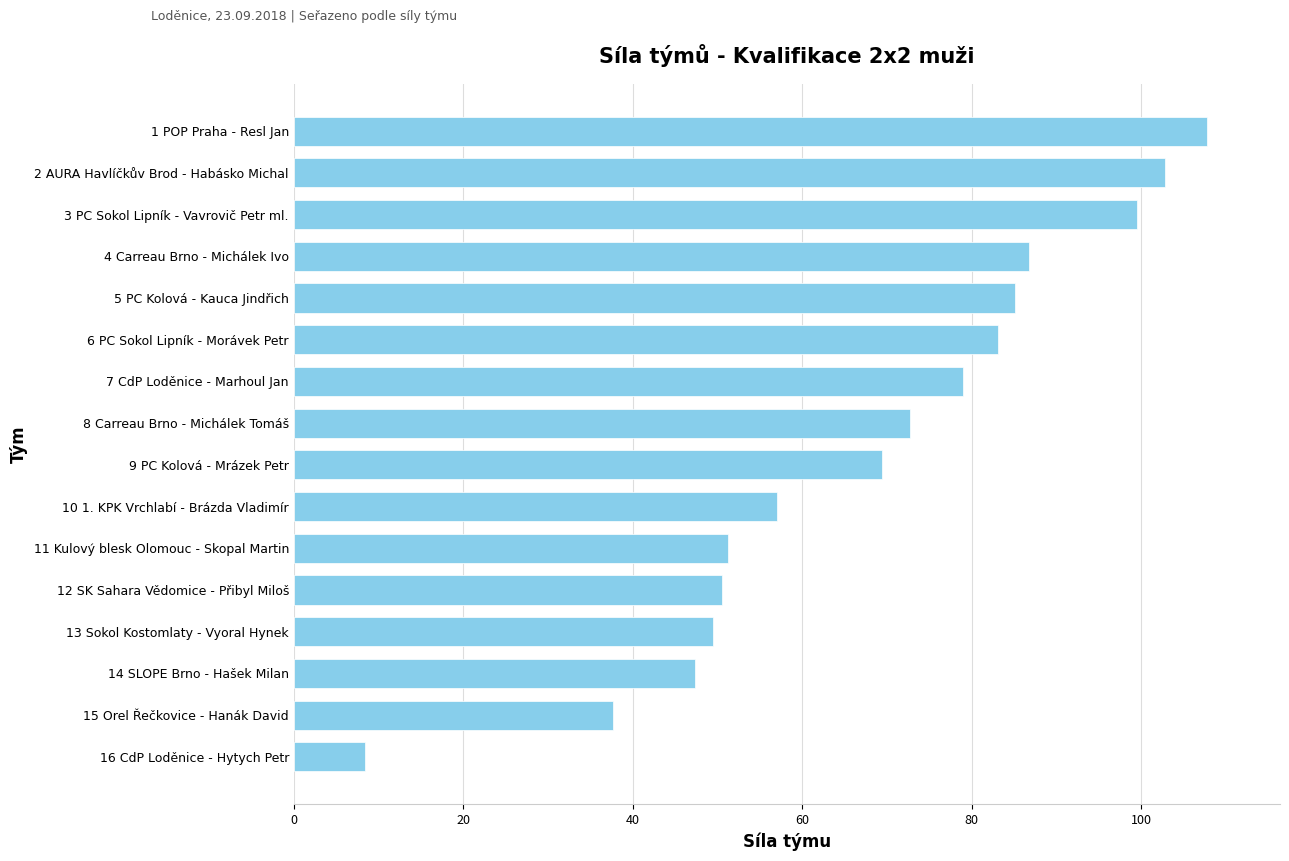

Reading top to bottom, what are all the values shown in this chart?

107.8	102.8	99.5	86.8	85.1	83.1	79.0	72.8	69.4	57.0	51.3	50.5	49.5	47.3	37.7	8.4